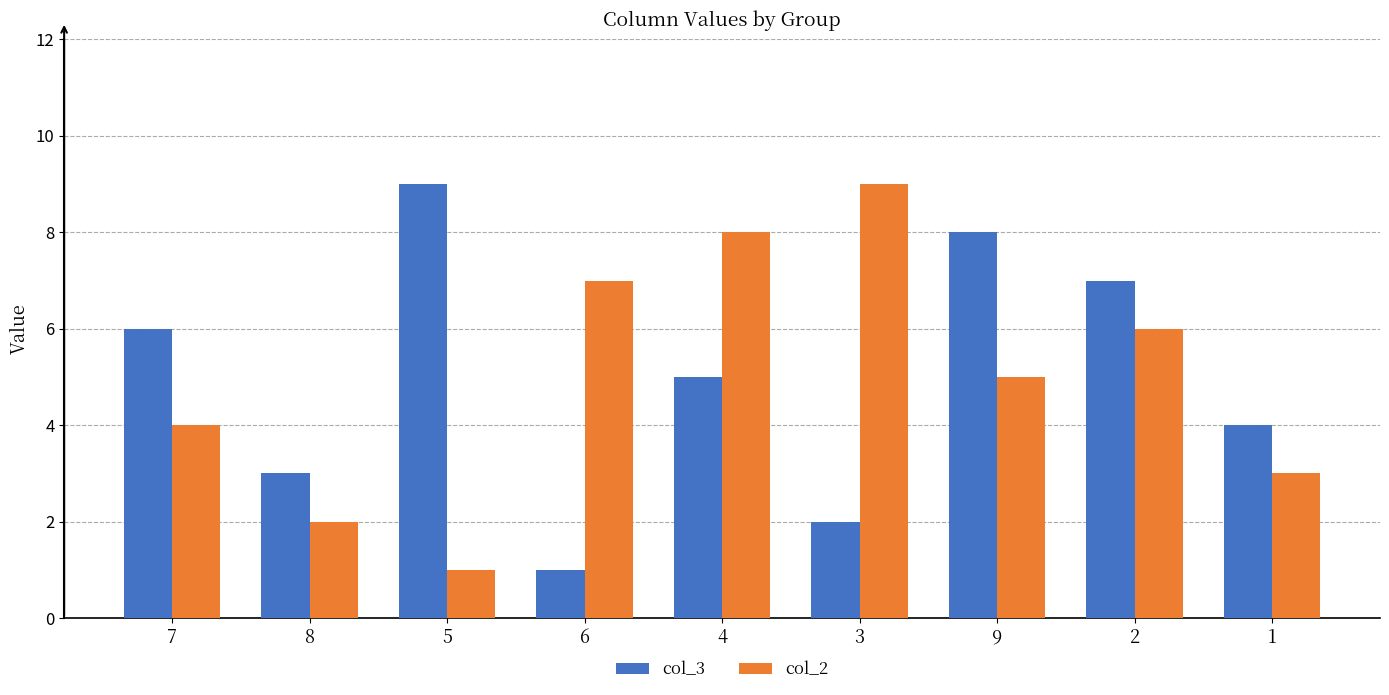

How many data points in col_3 are less than 5?

4